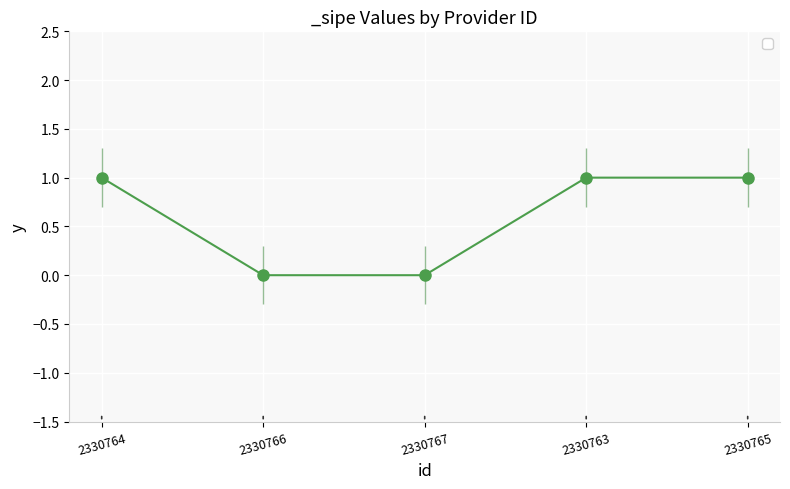

What is the difference between the values at 2330765 and 2330767?

1